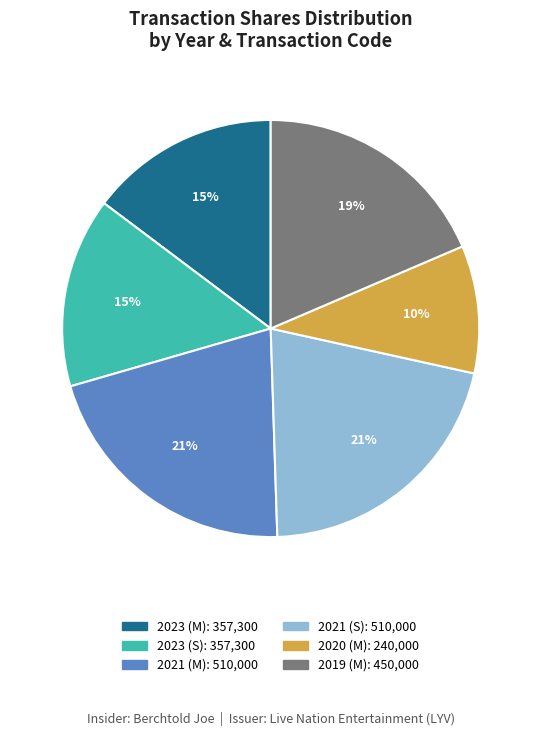

To the nearest percent, what is the difference between the largest and smallest slice percentages?

11%